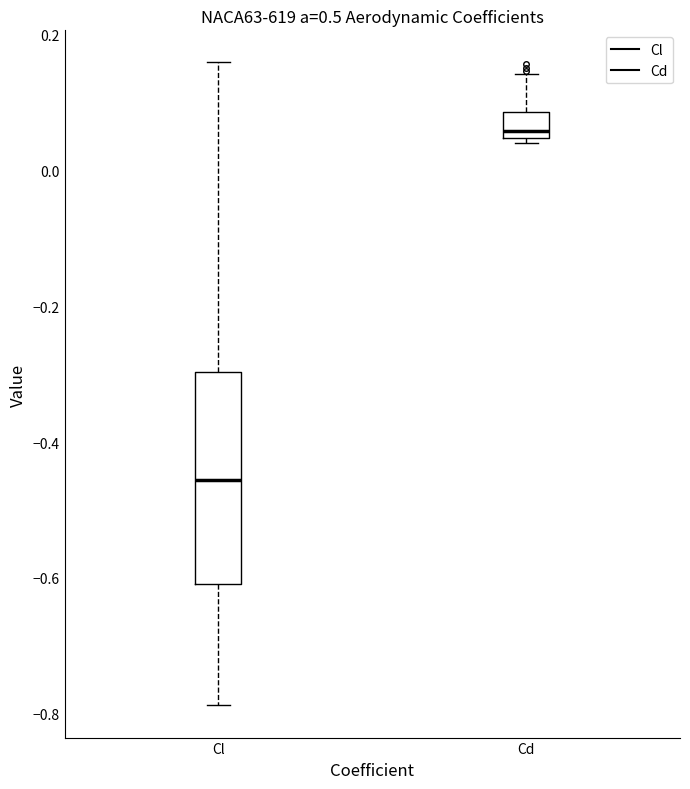

Which box's median line is the highest?

Cd